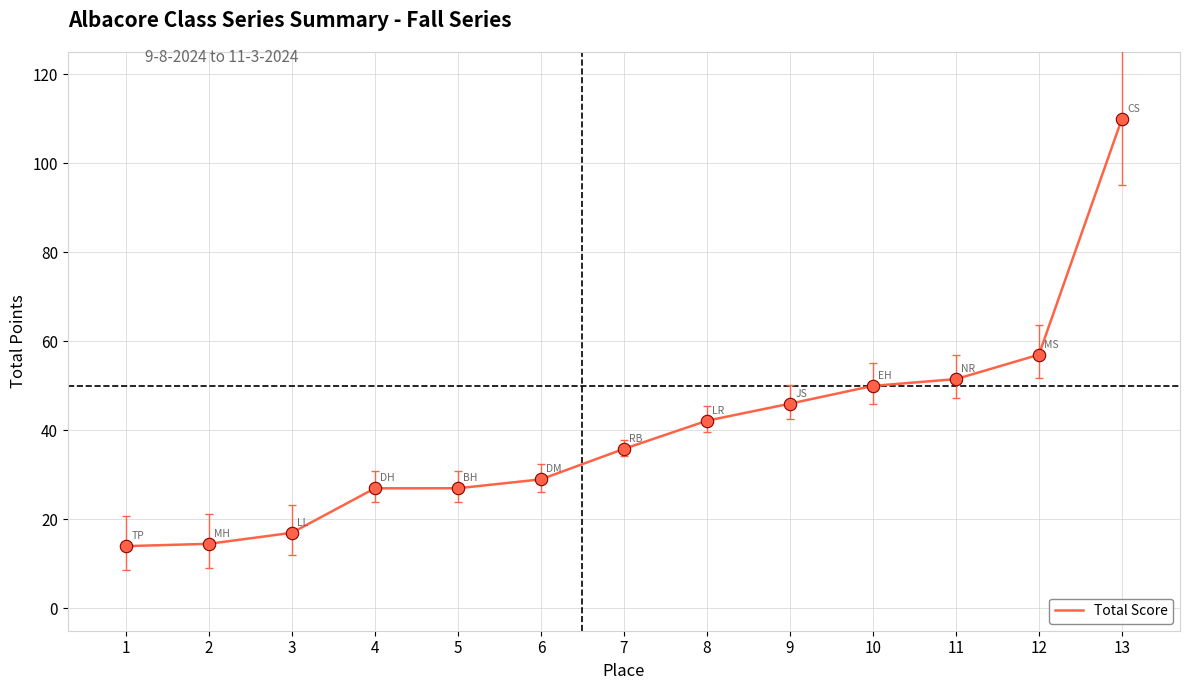

Approximately how many times larger is the value at 5 compared to 3?

1.6